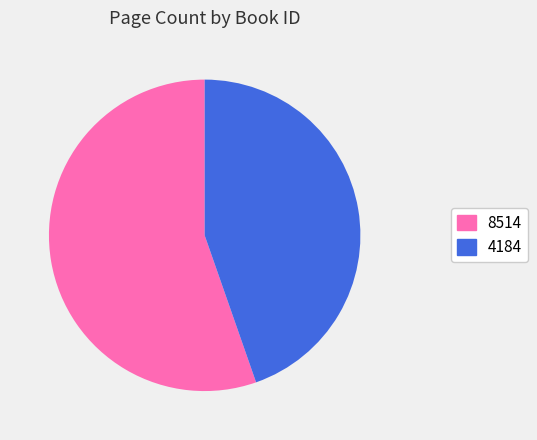

Between 8514 and 4184, which is larger?

8514